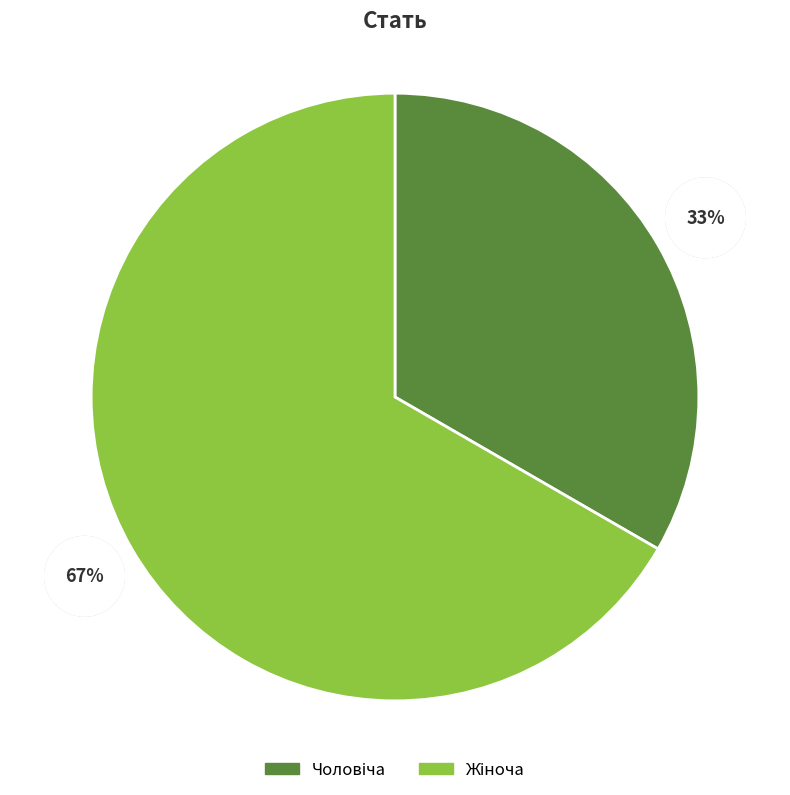

To the nearest percent, what is the average slice percentage?

50%